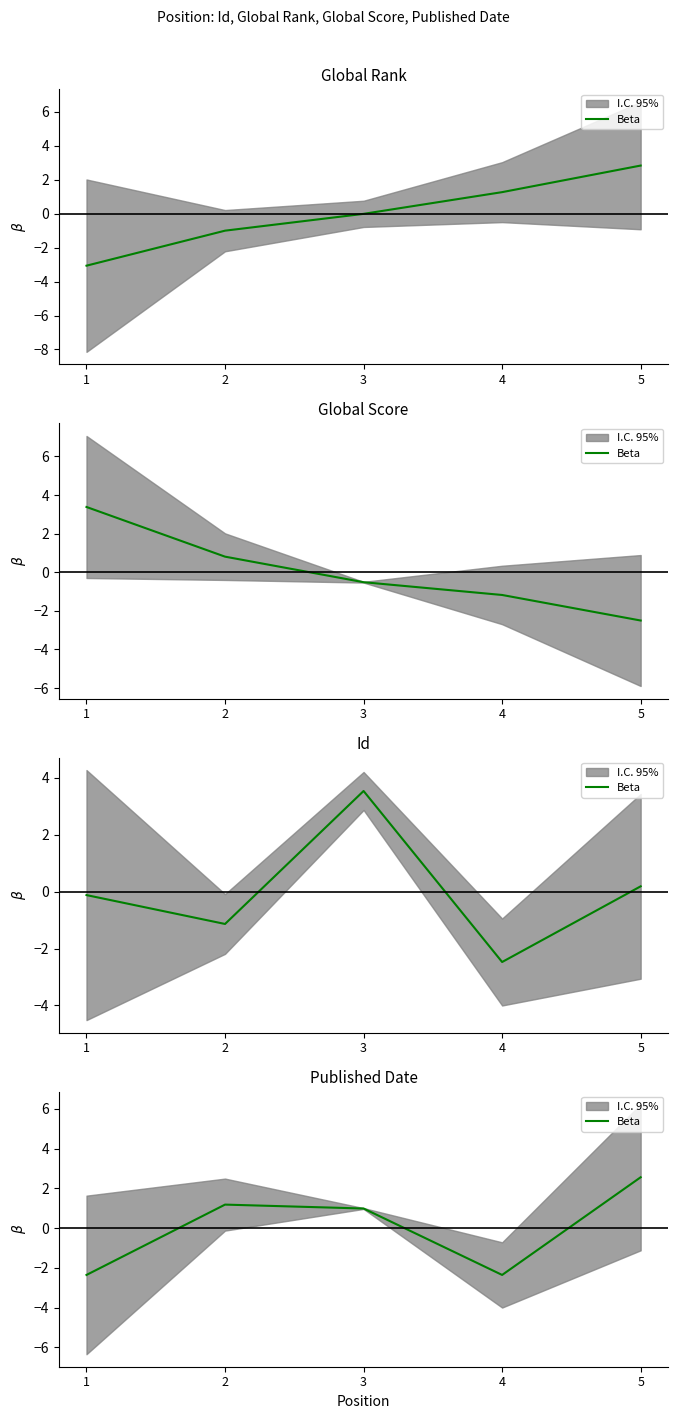

Is it true that the value at 3 is 1.0?

True